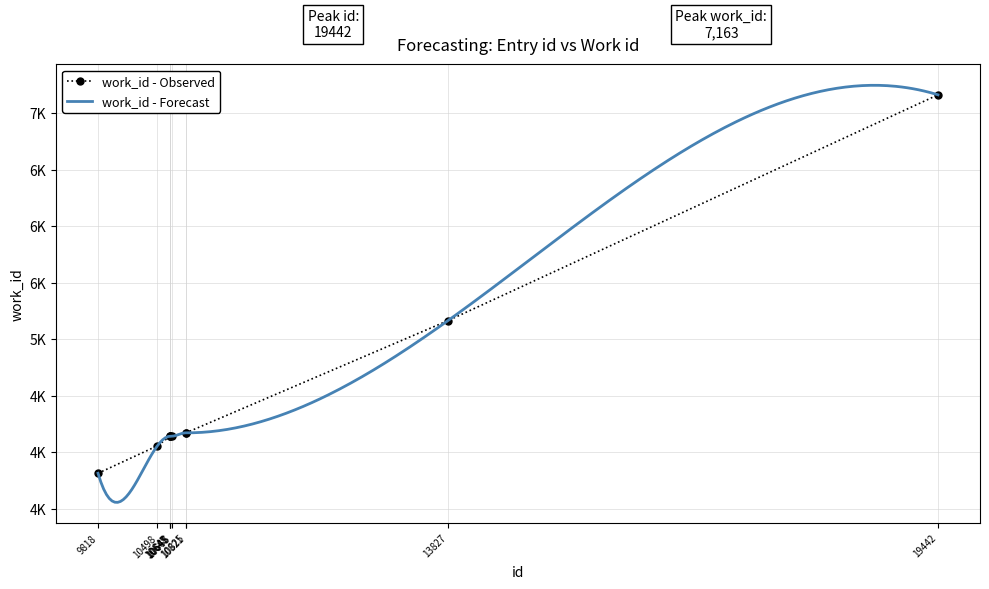

Reading right to left, extract all data points from this chart.

19442=7163	13827=5164	10825=4171	10821=4171	10665=4141	10648=4141	10647=4141	10645=4141	10498=4056	9818=3813